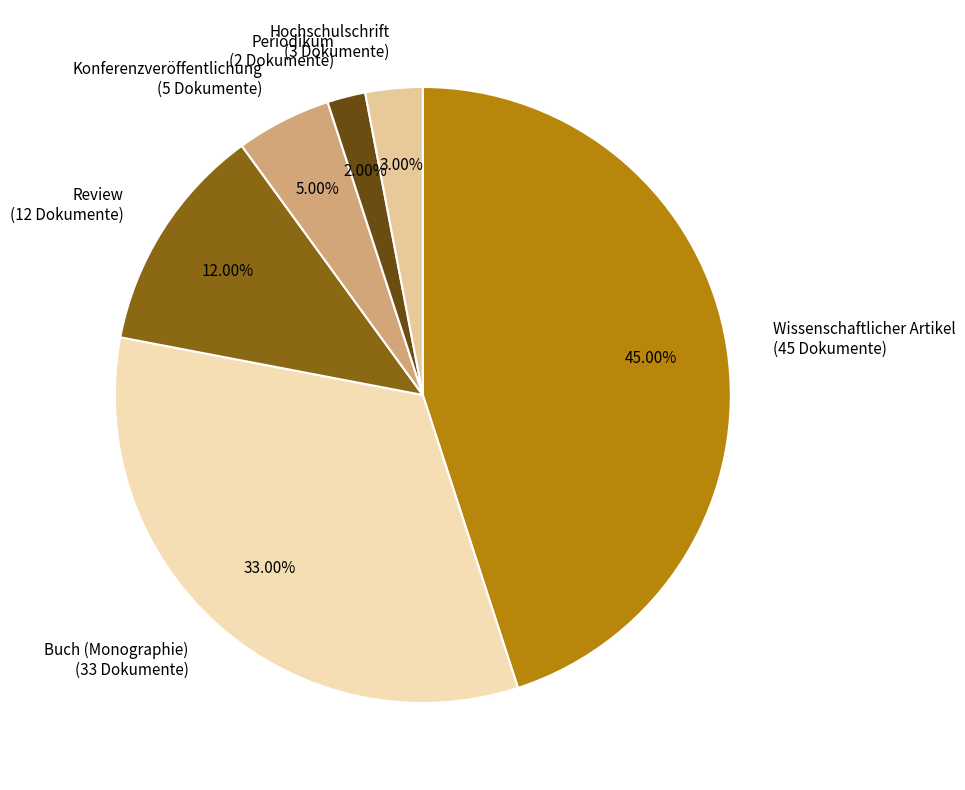

Combined, do Review and Periodikum account for over 50%?

No